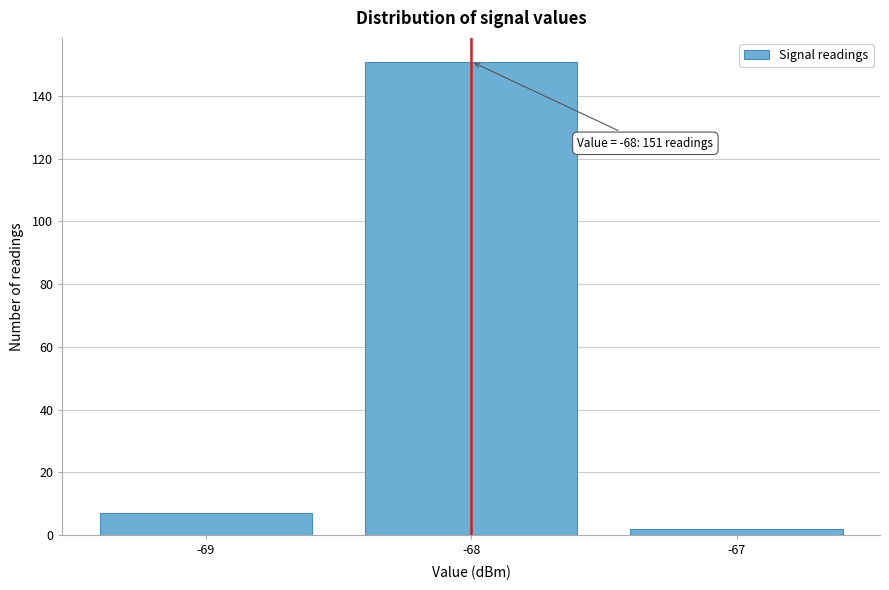

Over which range of the x-axis is the bar tallest?

-68.5 to -67.5